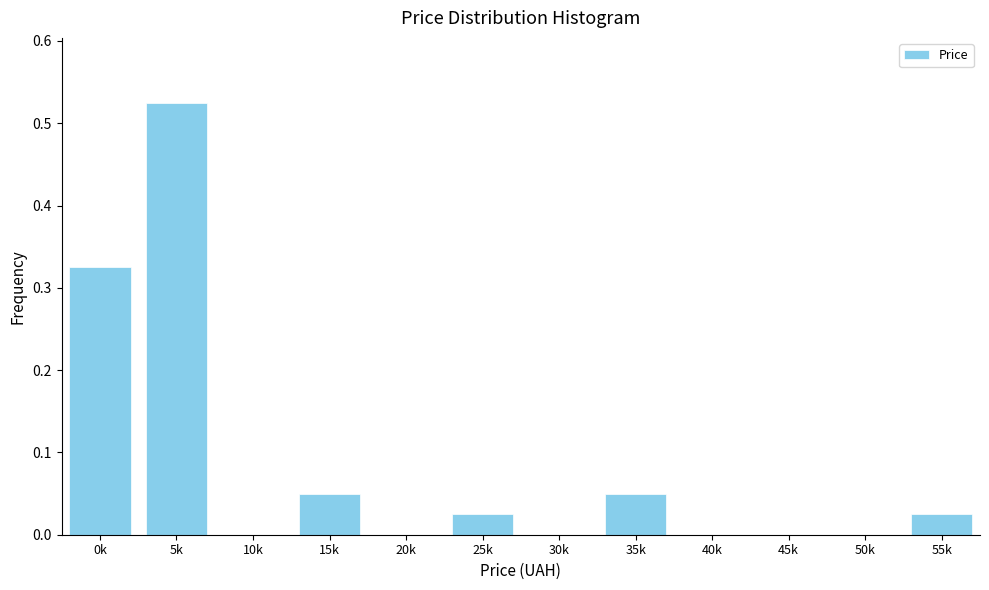

Between 55k and 40k, which is larger?

55k